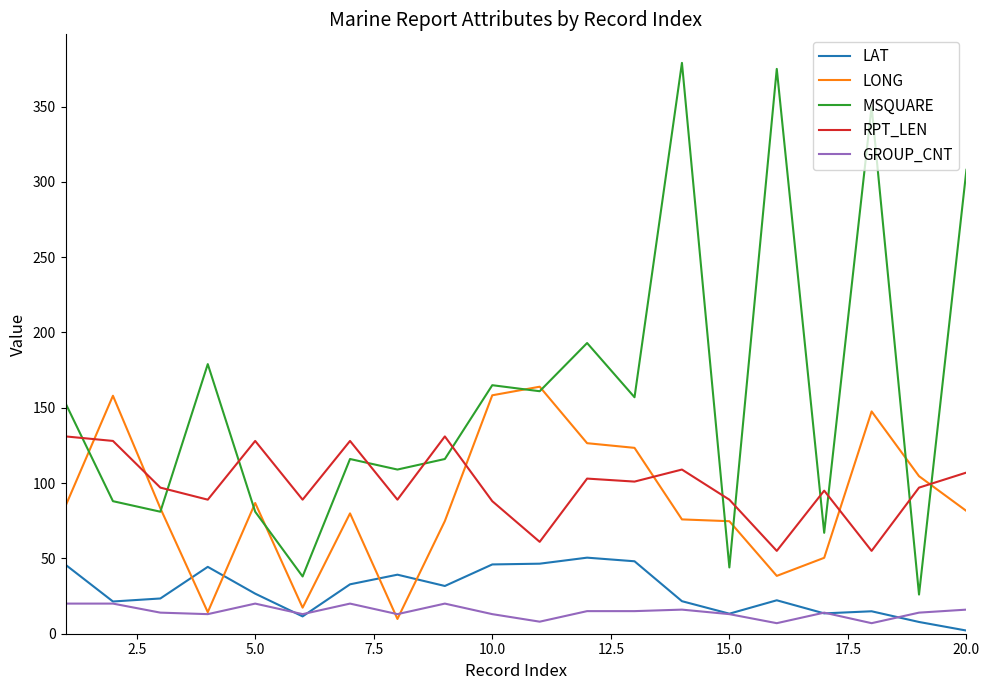

True or false: LAT and RPT_LEN intersect in this chart.

False